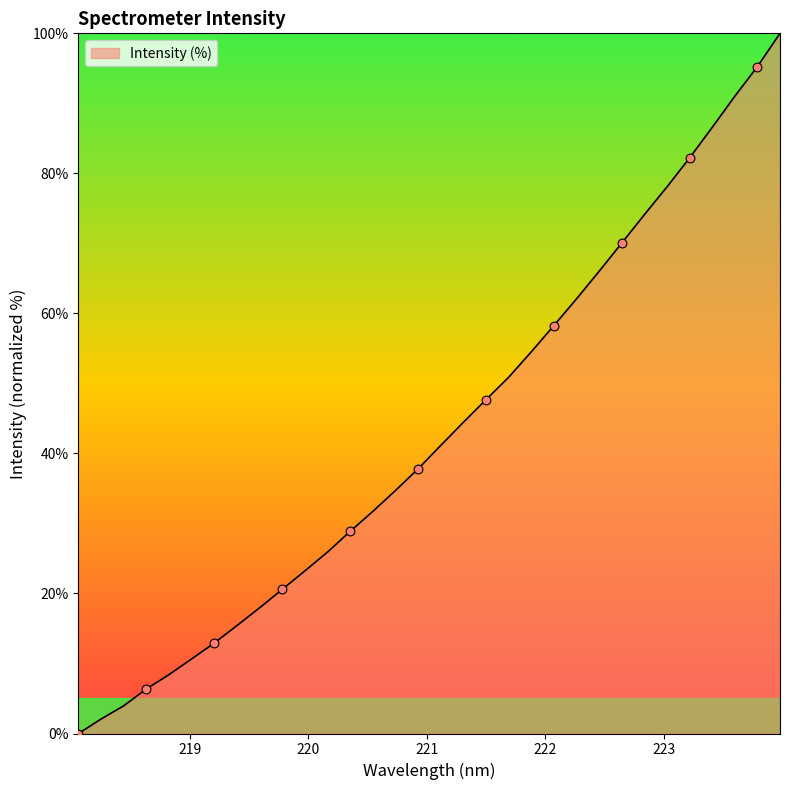

What is the difference between the maximum and minimum values?

100.0